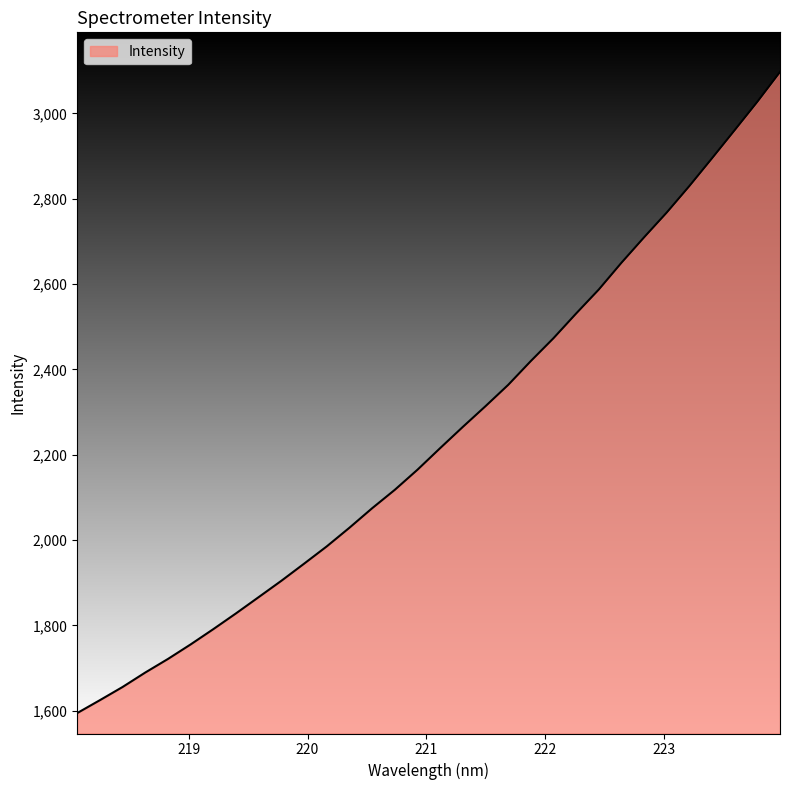

What is the greatest value displayed?

3097.2